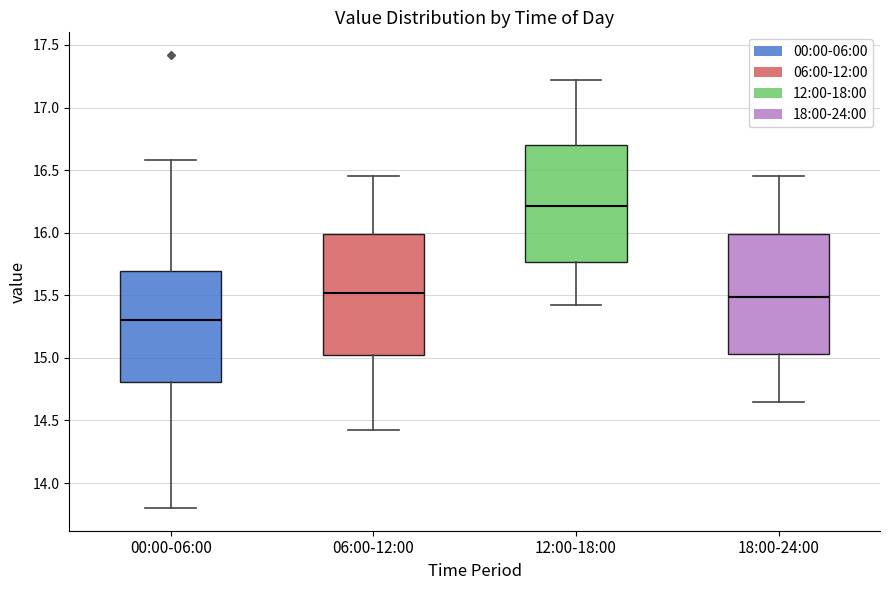

Reading left to right, transcribe this box plot: for each box, give where its median line is, the range the box spans, and where its two whiskers end, as read against the y-axis. The values are not printed on the chart, so give them approximately, as read against the axis.

00:00-06:00: median 15.30, box 14.80 to 15.70, whiskers 13.80 to 16.60
06:00-12:00: median 15.50, box 15.05 to 16.00, whiskers 14.40 to 16.45
12:00-18:00: median 16.20, box 15.75 to 16.70, whiskers 15.40 to 17.20
18:00-24:00: median 15.50, box 15.05 to 16.00, whiskers 14.65 to 16.45